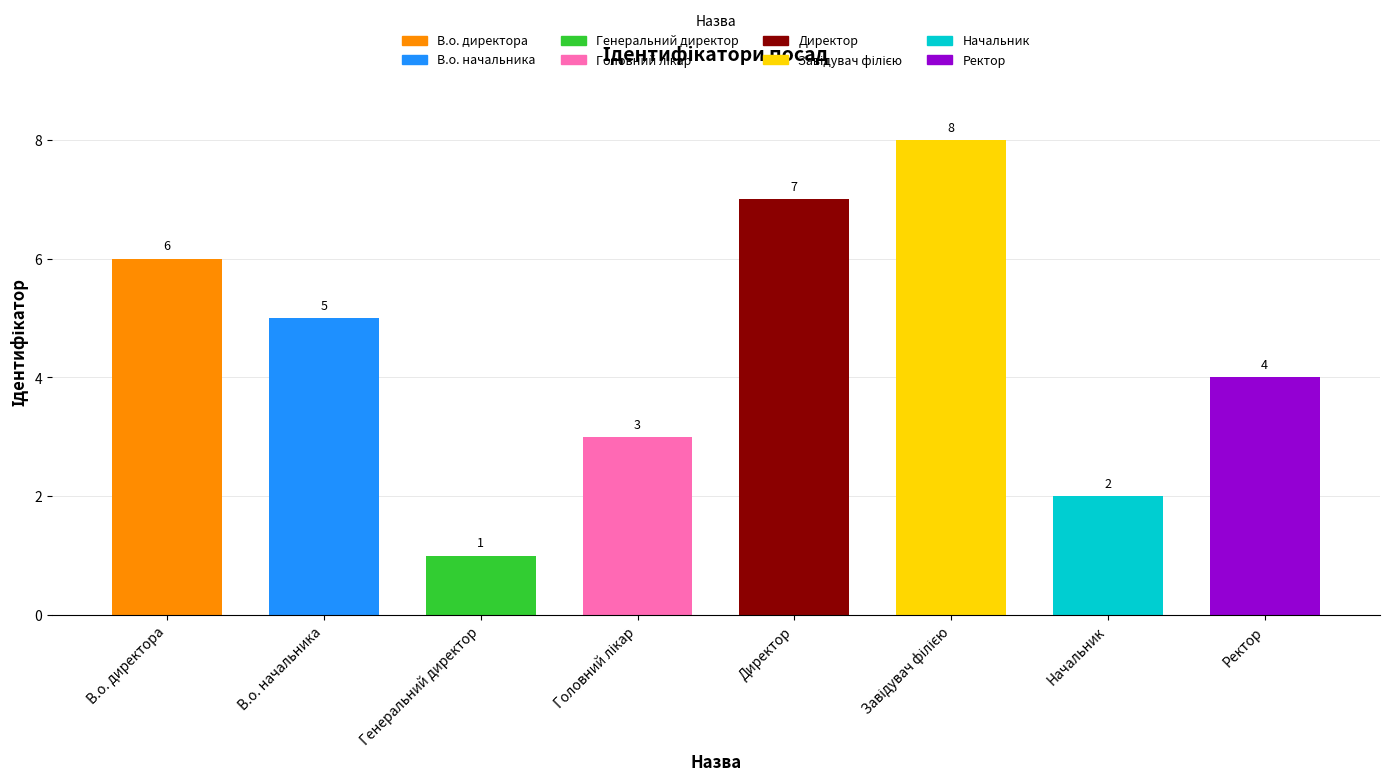

True or false: the data shows 5 at В.о. начальника.

True